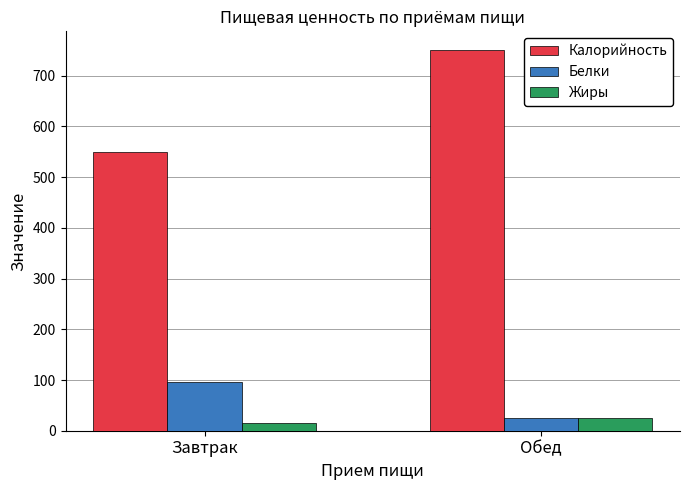

Which series has the widest spread of values?

Калорийность